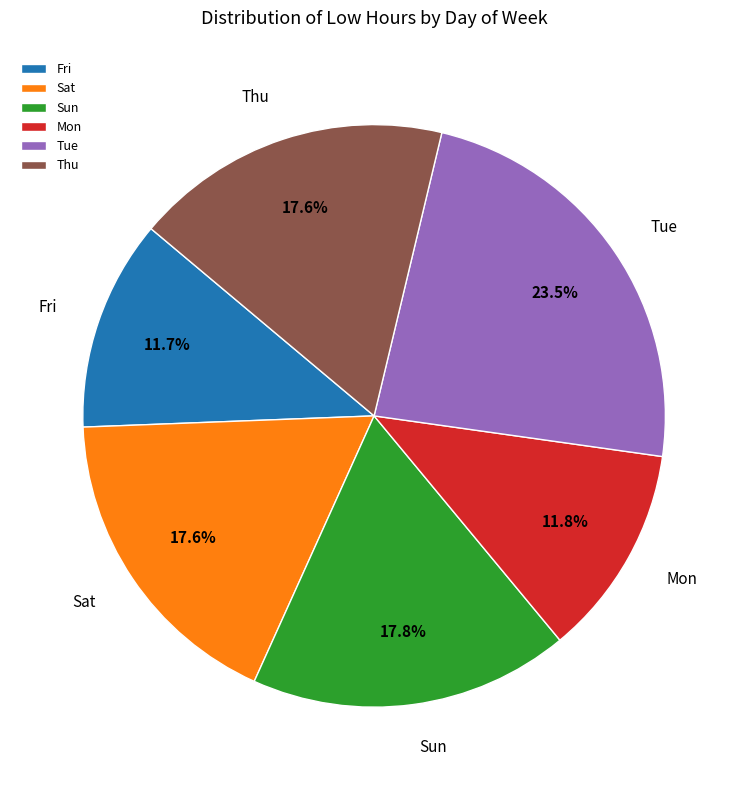

To the nearest percent, what is the average slice percentage?

17%